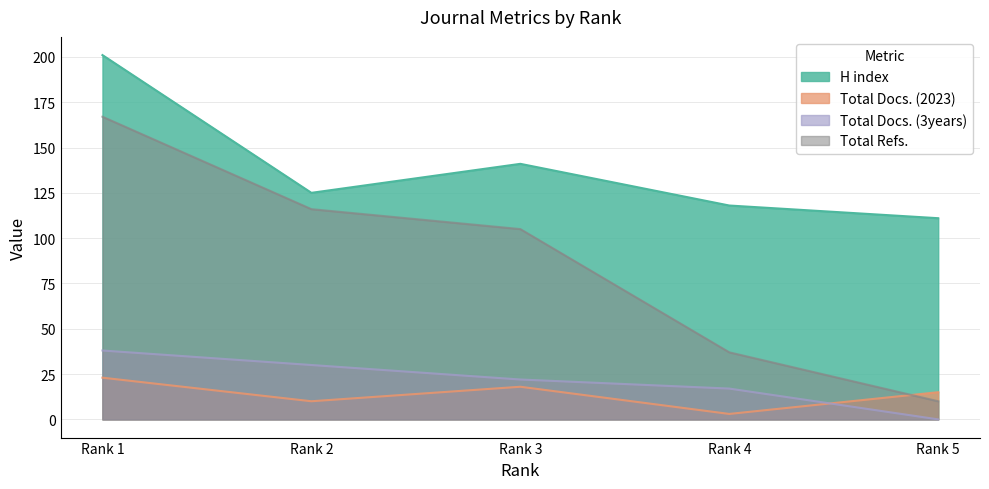

What is the highest value of the H index series?

201